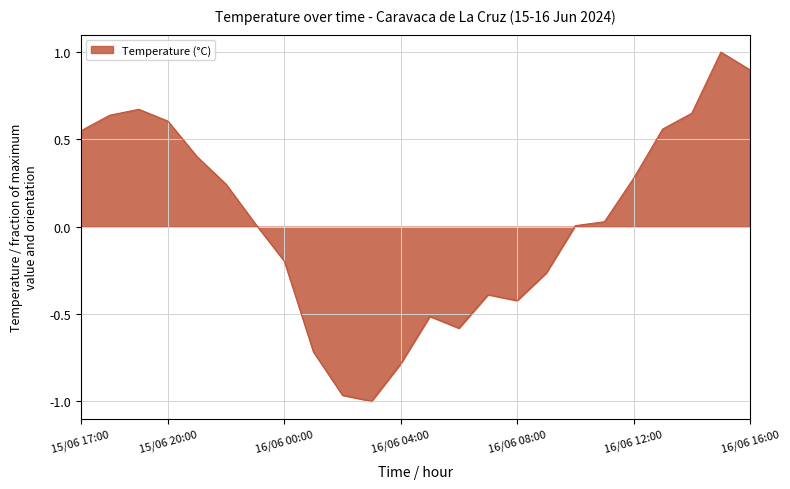

What is the greatest value displayed?

1.0